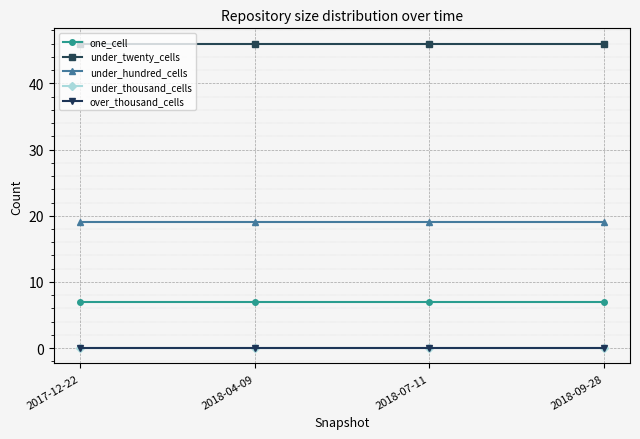

List the labels in order of under_twenty_cells value, largest first.

2017-12-22, 2018-04-09, 2018-07-11, 2018-09-28